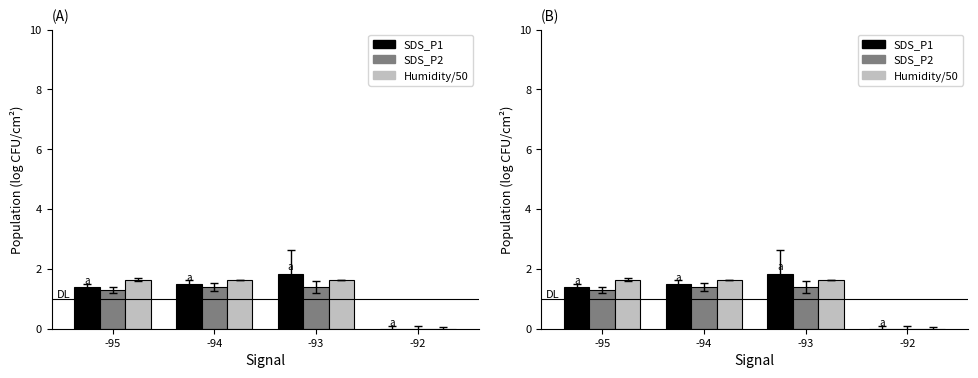

Which has a higher value, -92 or -93?

-93